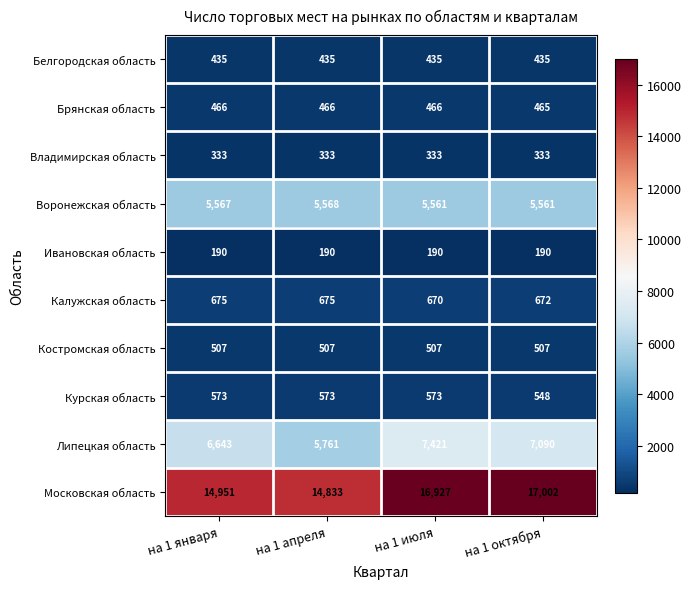

What is the difference between the highest and lowest values at на 1 апреля?

14643